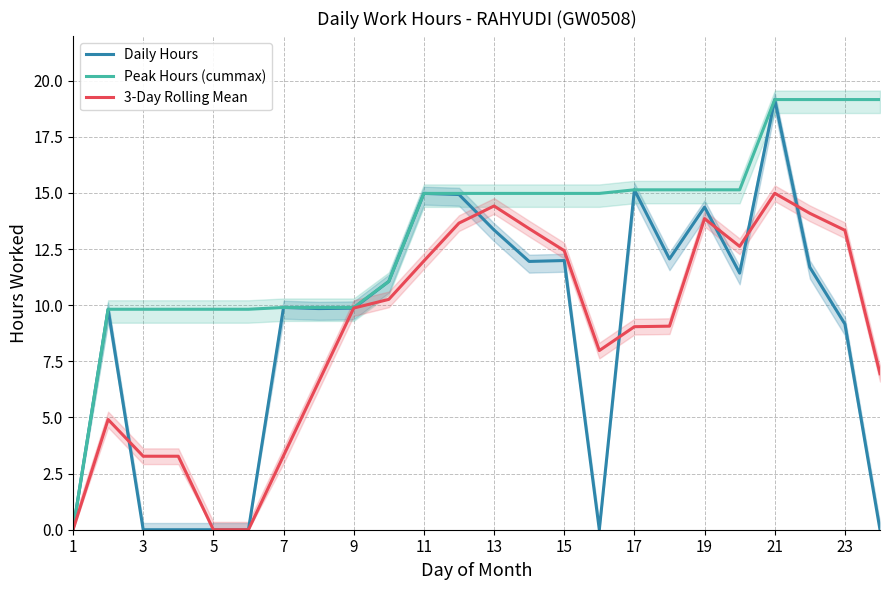

True or false: Daily Hours has more than 2 points higher than both neighbors.

True